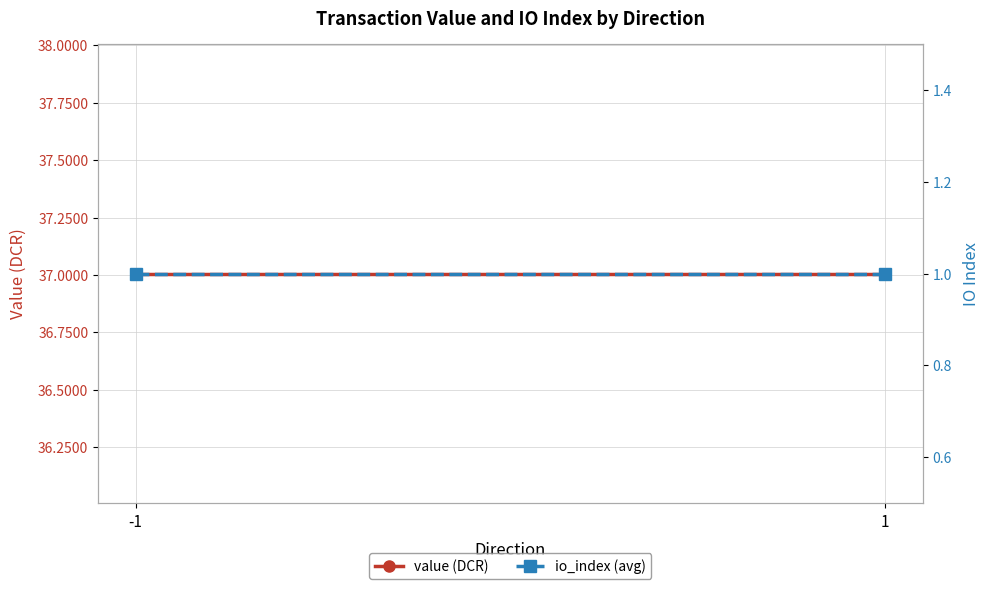

The io_index (avg) series shows 0.5 at -1. True or false?

False